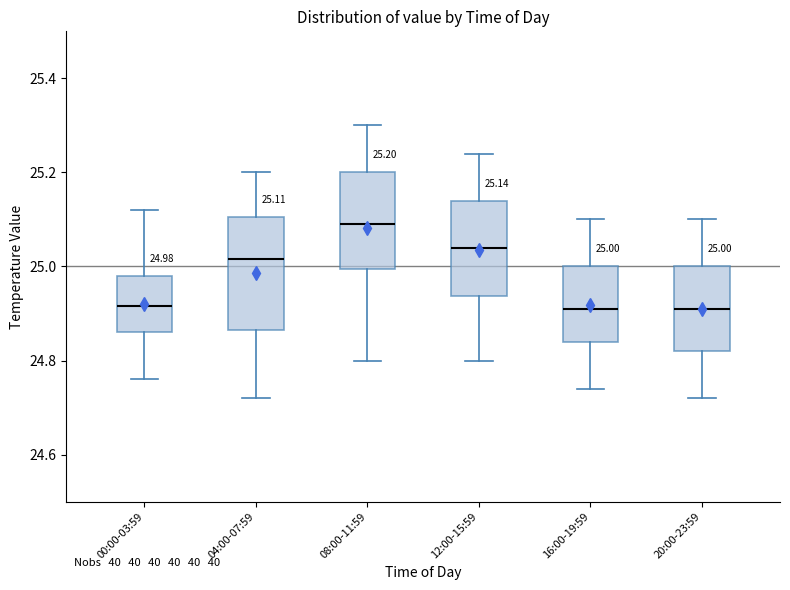

Comparing the boxes themselves (not the whiskers), which one is the tallest?

04:00-07:59